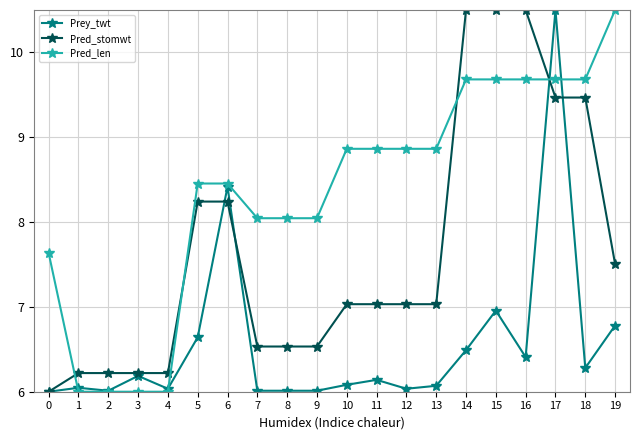

Which series has the largest total across all categories?

Pred_len